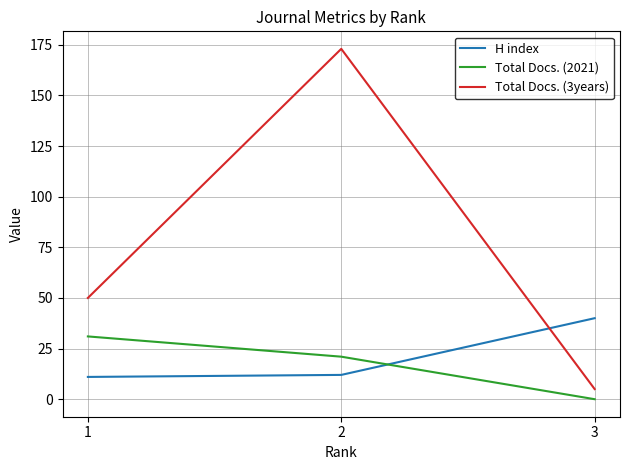

What are all the series names shown in the legend?

H index, Total Docs. (2021), Total Docs. (3years)